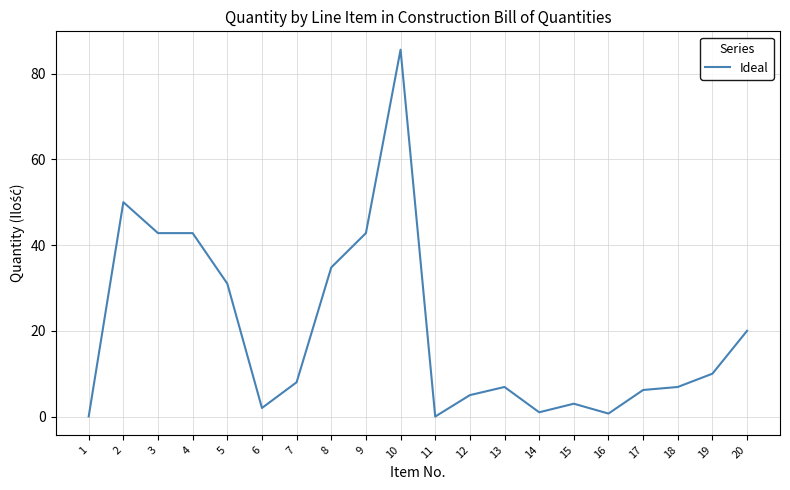

What is the change in value from 3 to 16?

-42.1